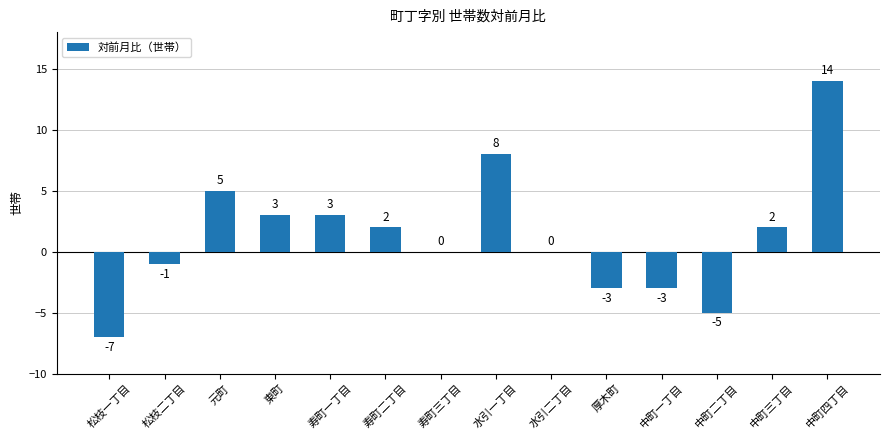

How many categories are shown in the chart?

14